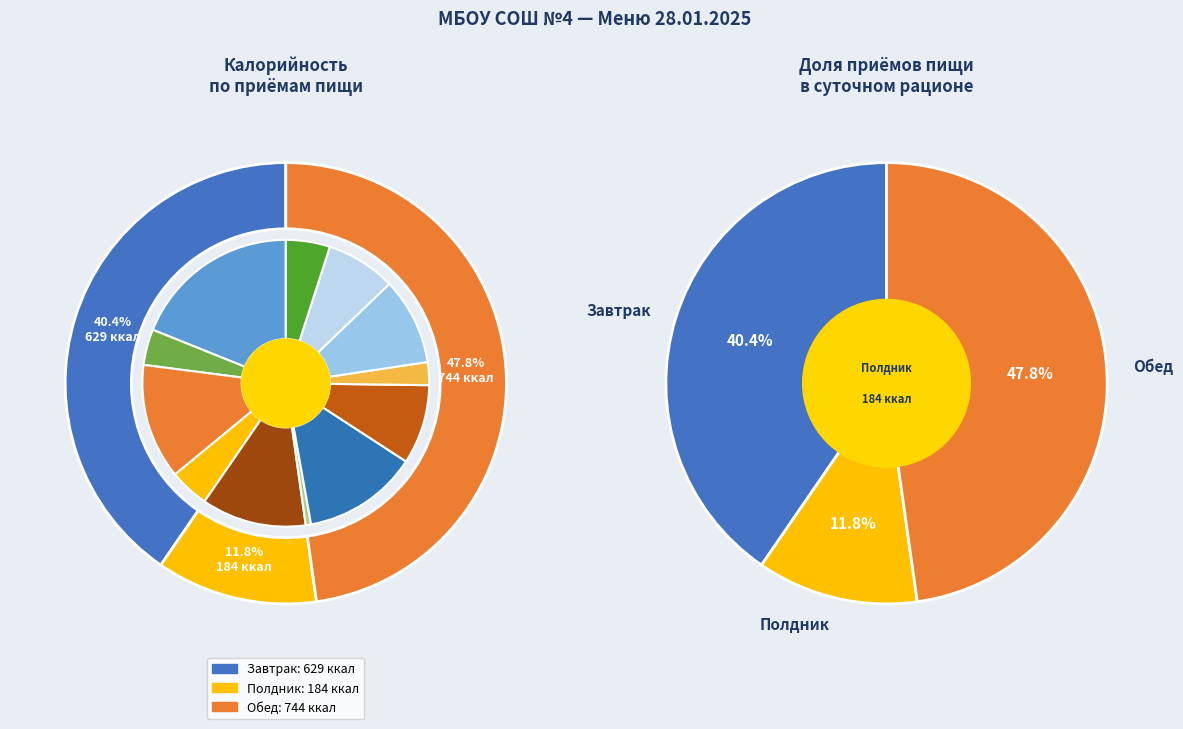

True or false: ЧАЙ С САХАРОМ accounts for 17% of the total.

False